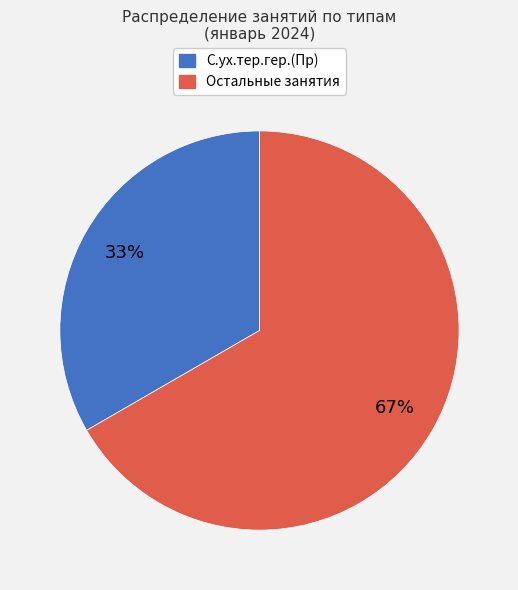

Does any single category account for the majority?

Yes